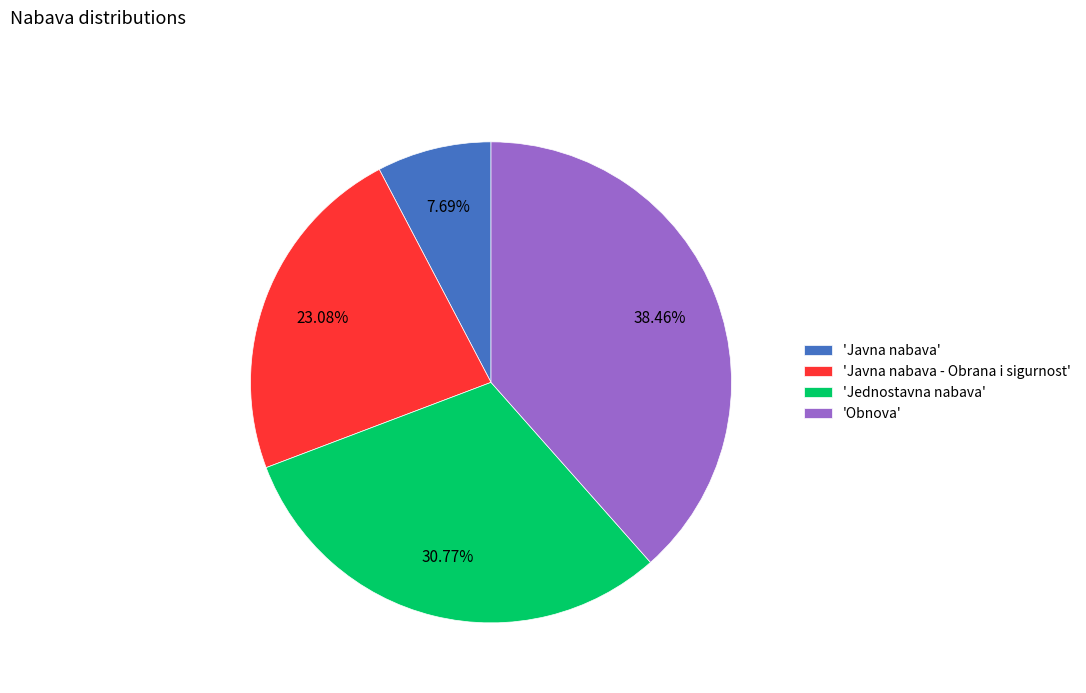

Which slice is the largest?

'Obnova'